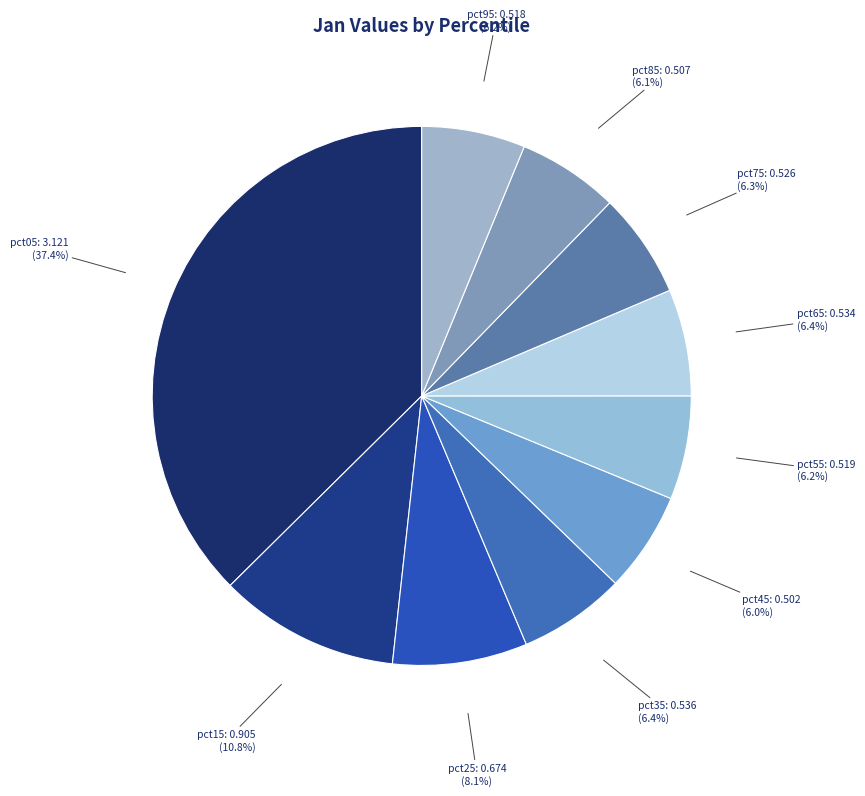

True or false: pct25 accounts for 8% of the total.

True